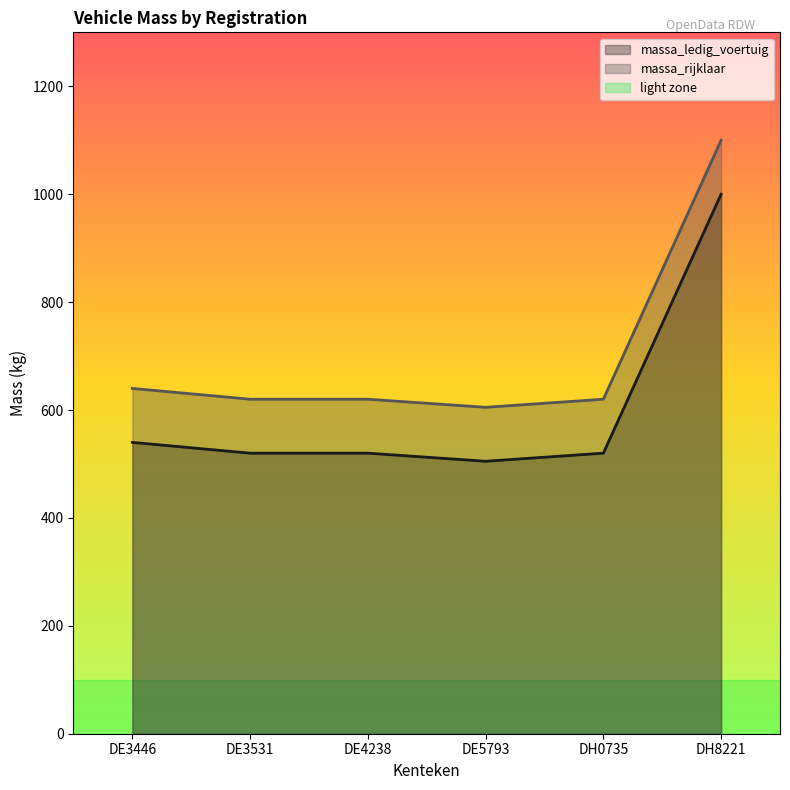

At which category does massa_ledig_voertuig (line) reach its first local valley?

DE5793